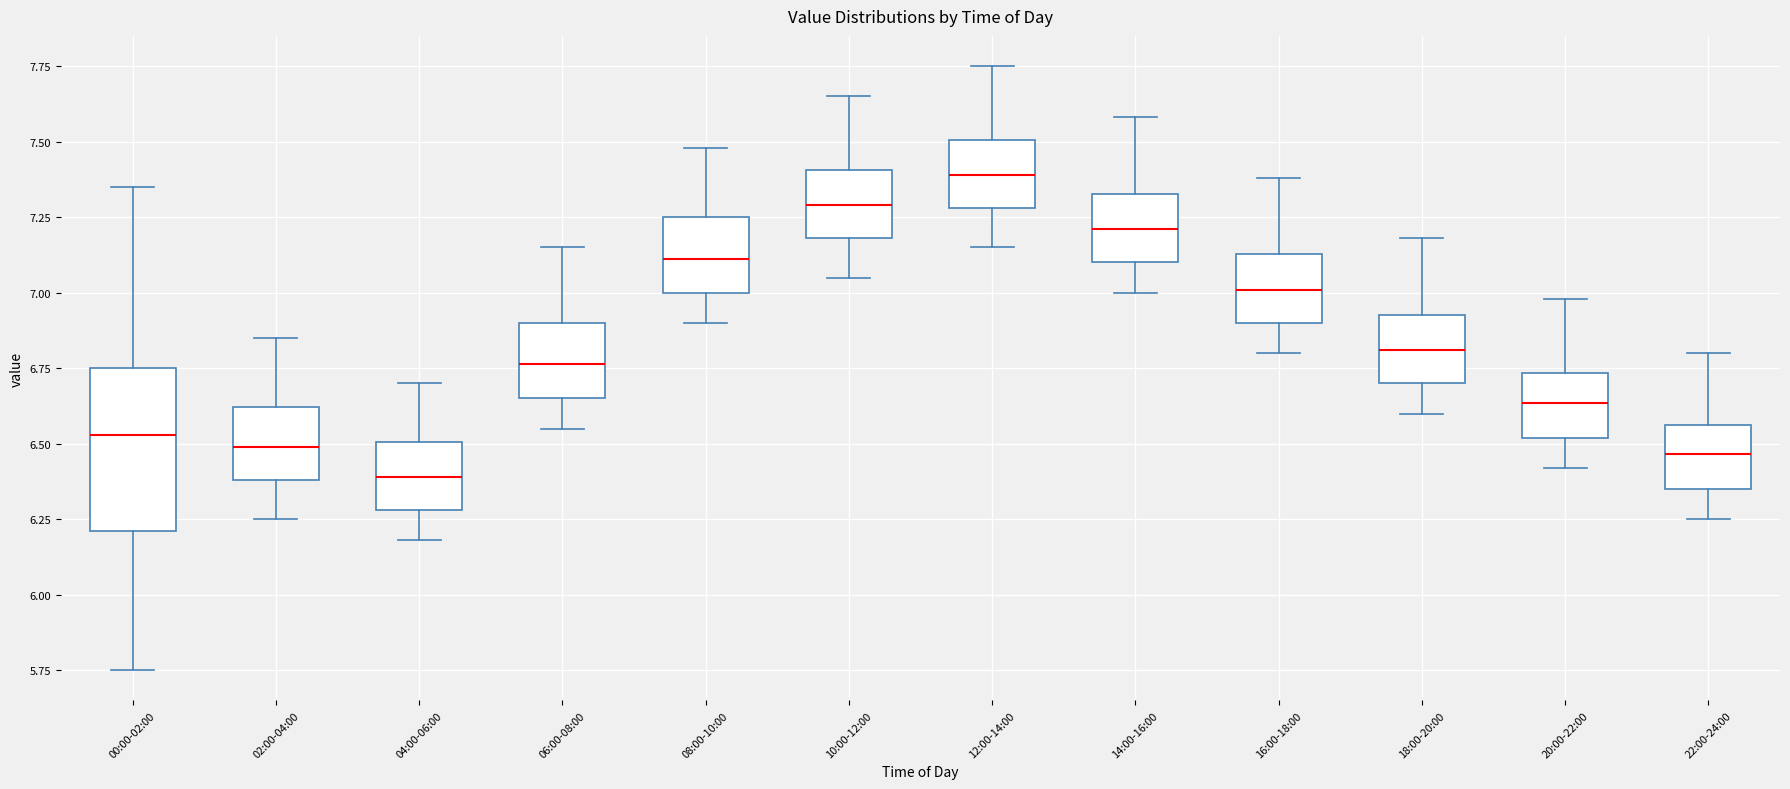

Comparing the boxes themselves (not the whiskers), which one is the tallest?

00:00-02:00